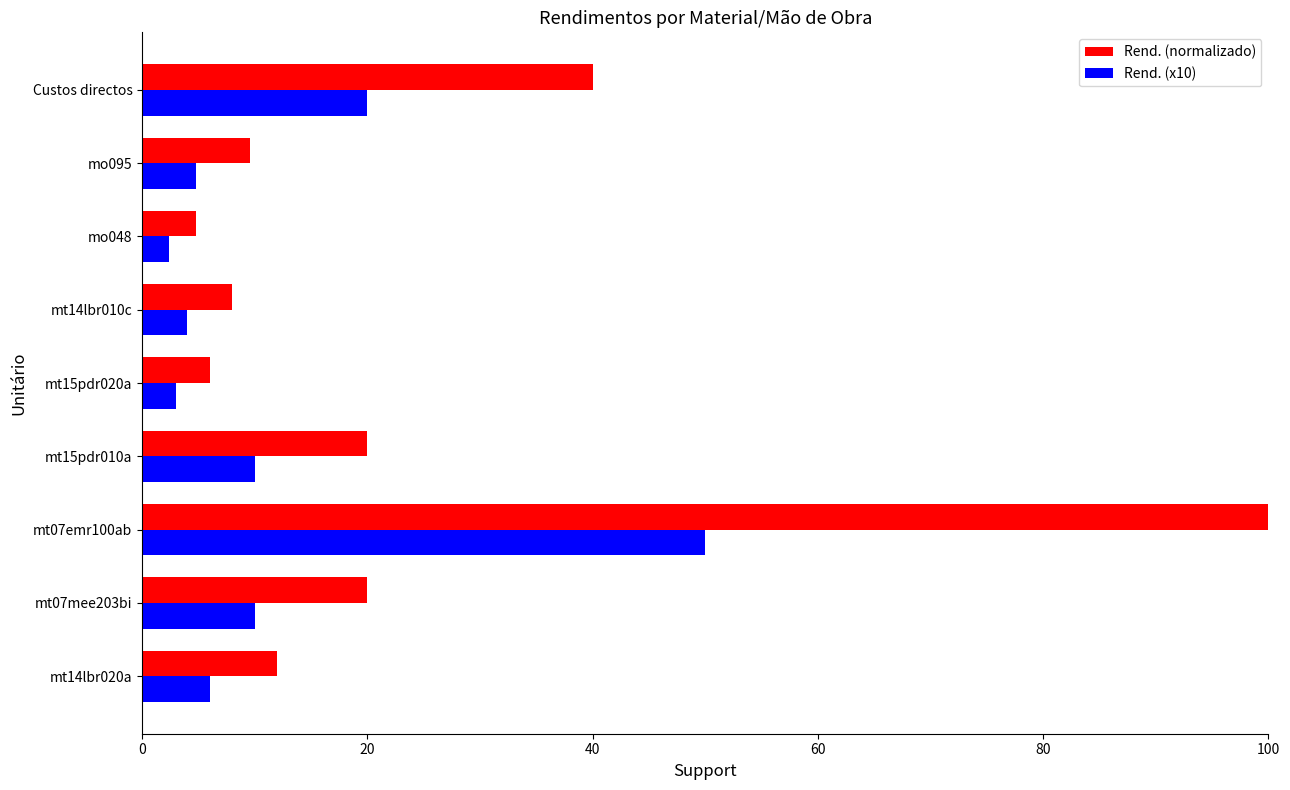

What are all the series names shown in the legend?

Rend. (normalizado), Rend. (x10)